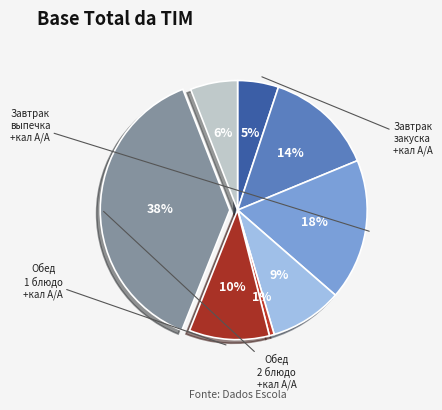

Count the number of slices in the pie.

8